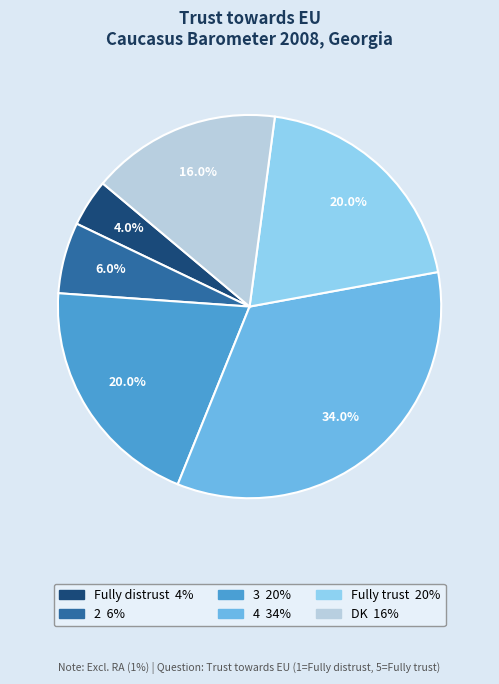

To the nearest percent, what portion does 2 represent?

6%